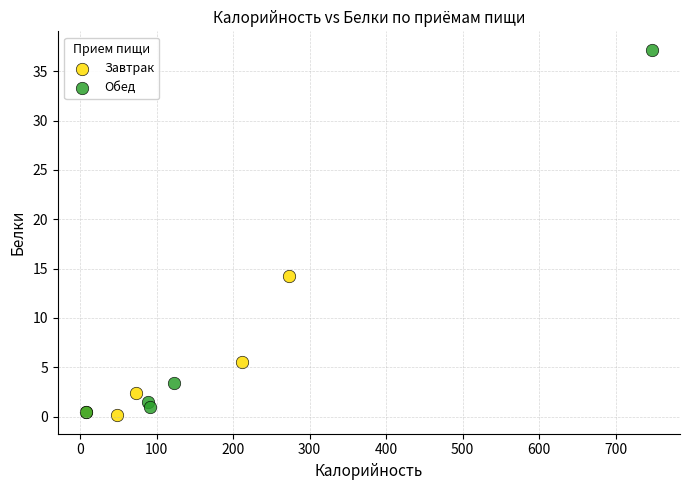

What are all the series names shown in the legend?

Завтрак, Обед